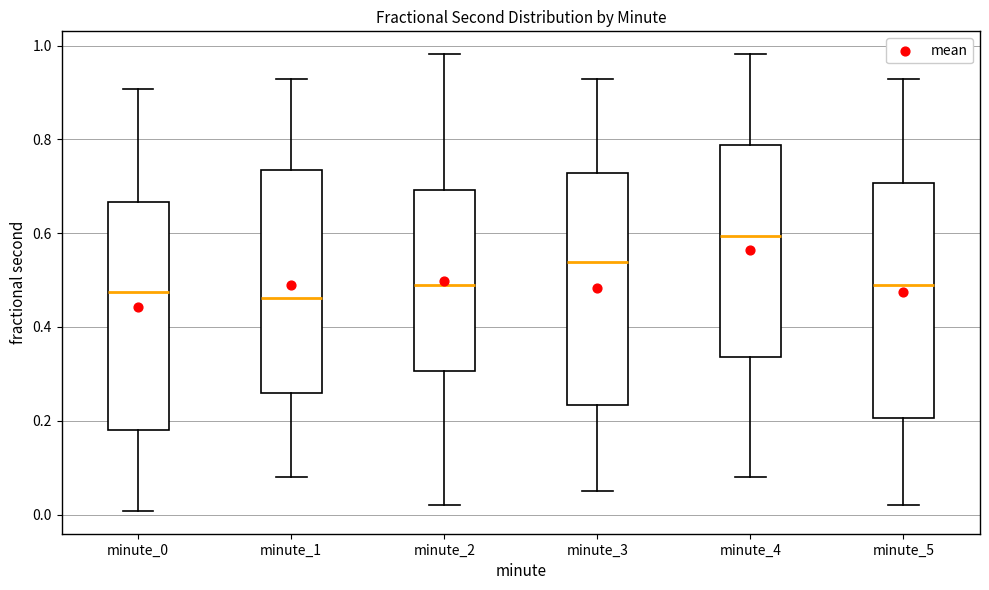

Reading left to right, transcribe this box plot: for each box, give where its median line is, the range the box spans, and where its two whiskers end, as read against the y-axis. The values are not printed on the chart, so give them approximately, as read against the axis.

minute_0: median 0.48, box 0.18 to 0.66, whiskers 0.00 to 0.90
minute_1: median 0.46, box 0.26 to 0.74, whiskers 0.08 to 0.92
minute_2: median 0.50, box 0.30 to 0.70, whiskers 0.02 to 0.98
minute_3: median 0.54, box 0.24 to 0.72, whiskers 0.06 to 0.92
minute_4: median 0.60, box 0.34 to 0.78, whiskers 0.08 to 0.98
minute_5: median 0.50, box 0.20 to 0.70, whiskers 0.02 to 0.92